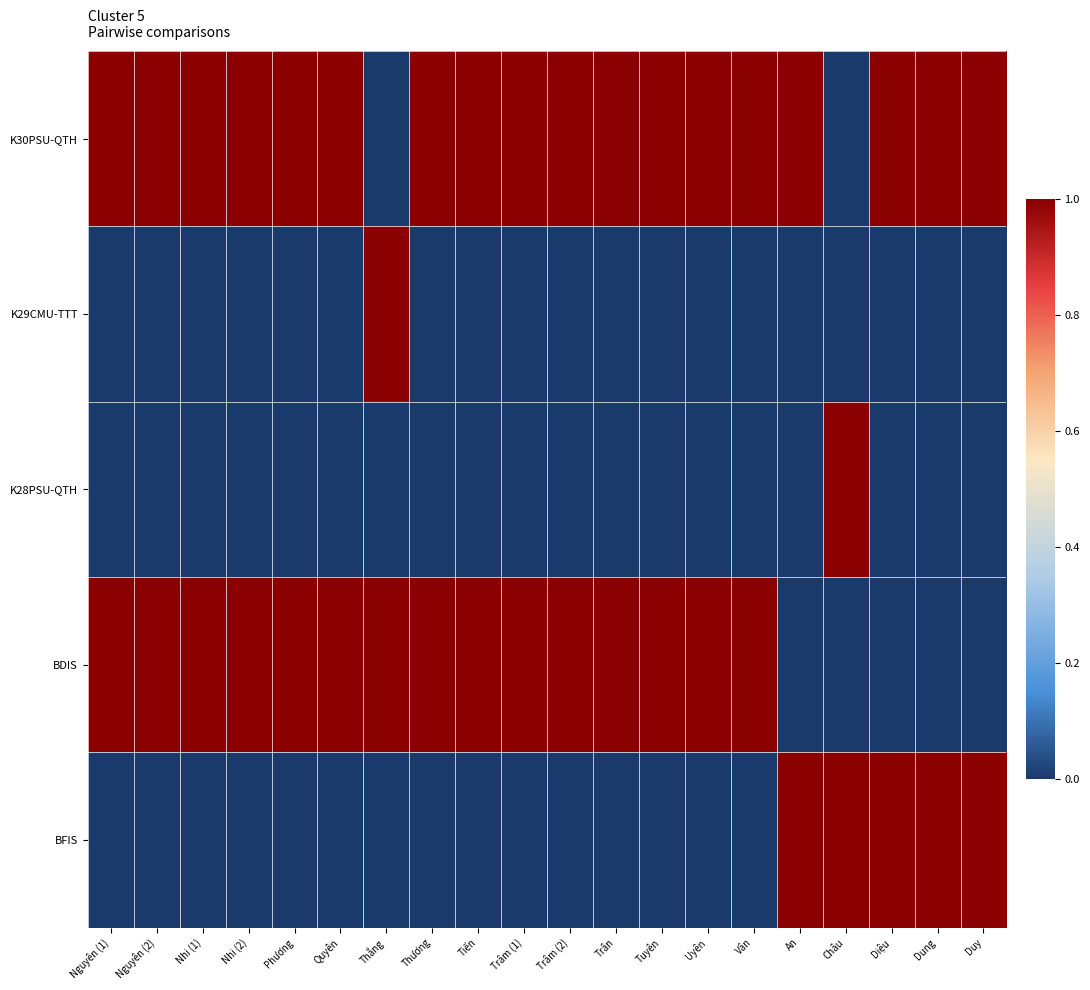

At how many categories does at least one series exceed 0?

20